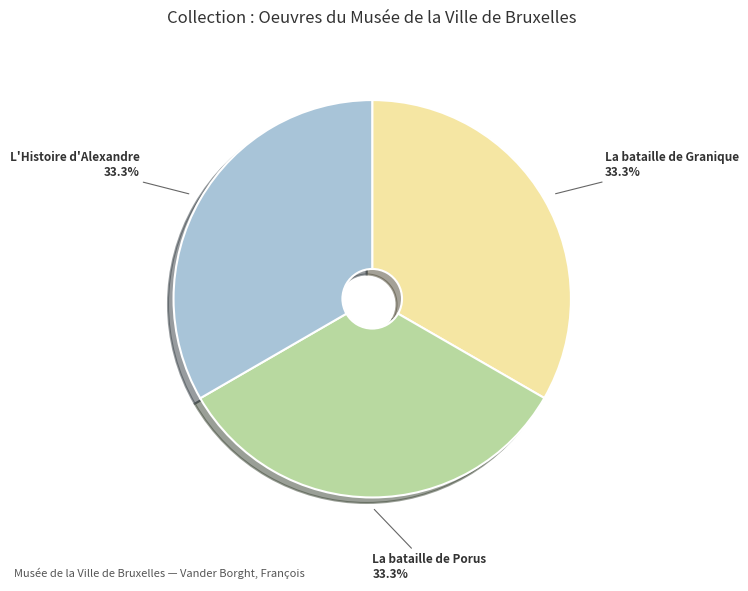

Is there a majority slice in this chart?

No